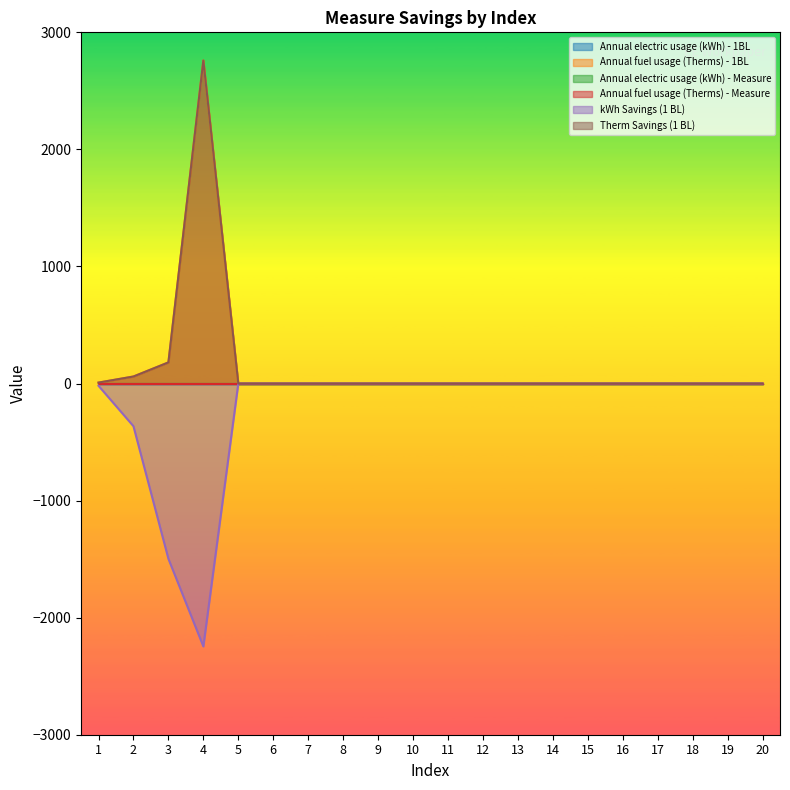

Does the chart display data point markers on the line(s)?

No